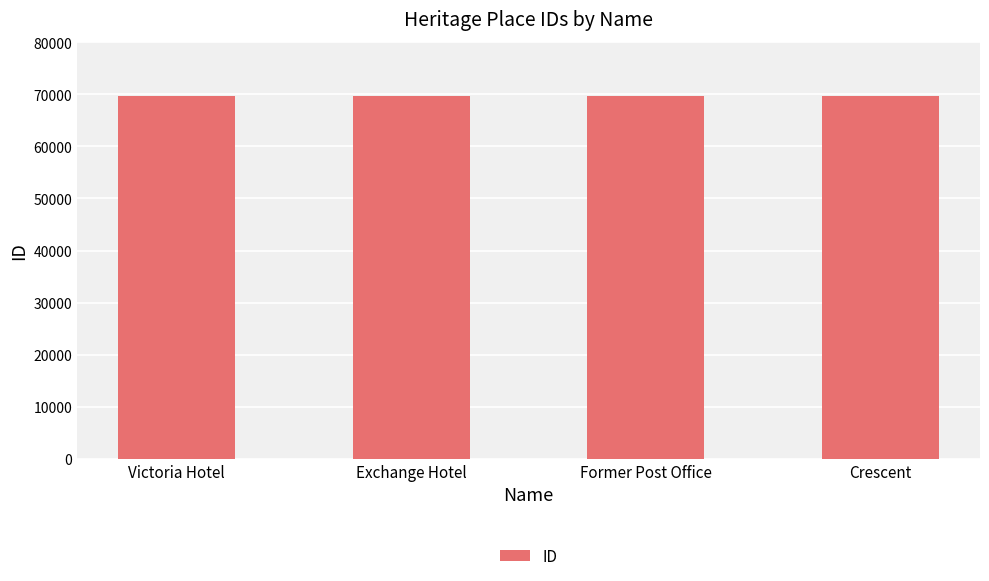

Count the number of categories in the chart.

4